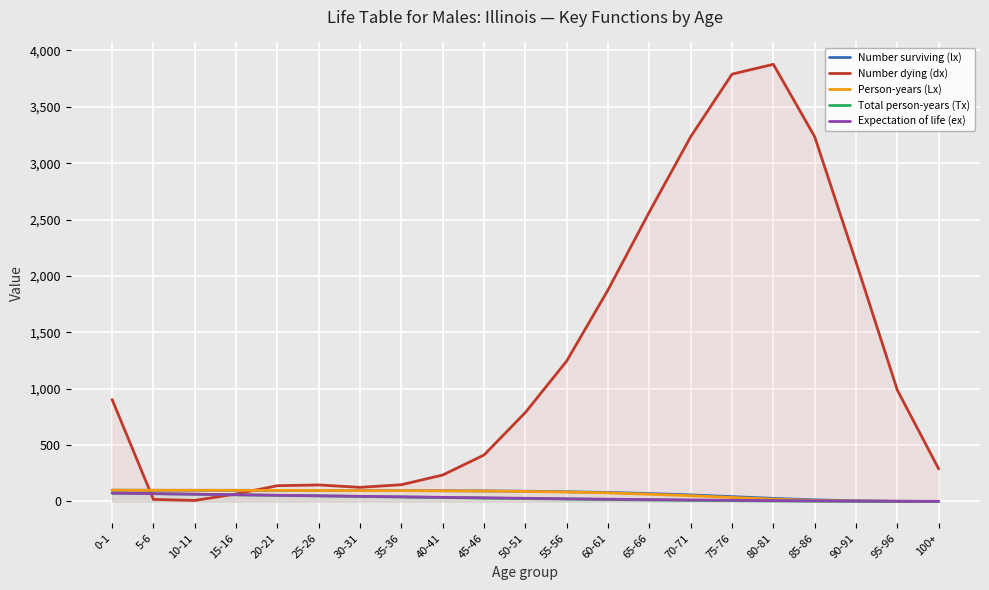

What is the highest value of the Number dying (dx) series?

3876.4